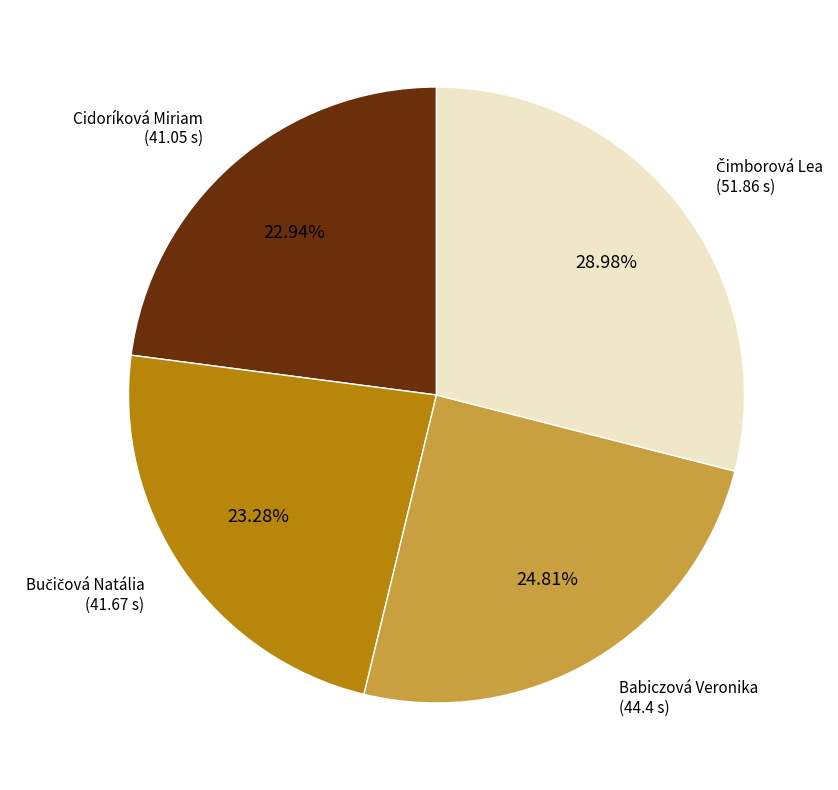

Is there any slice that represents more than half of the pie?

No